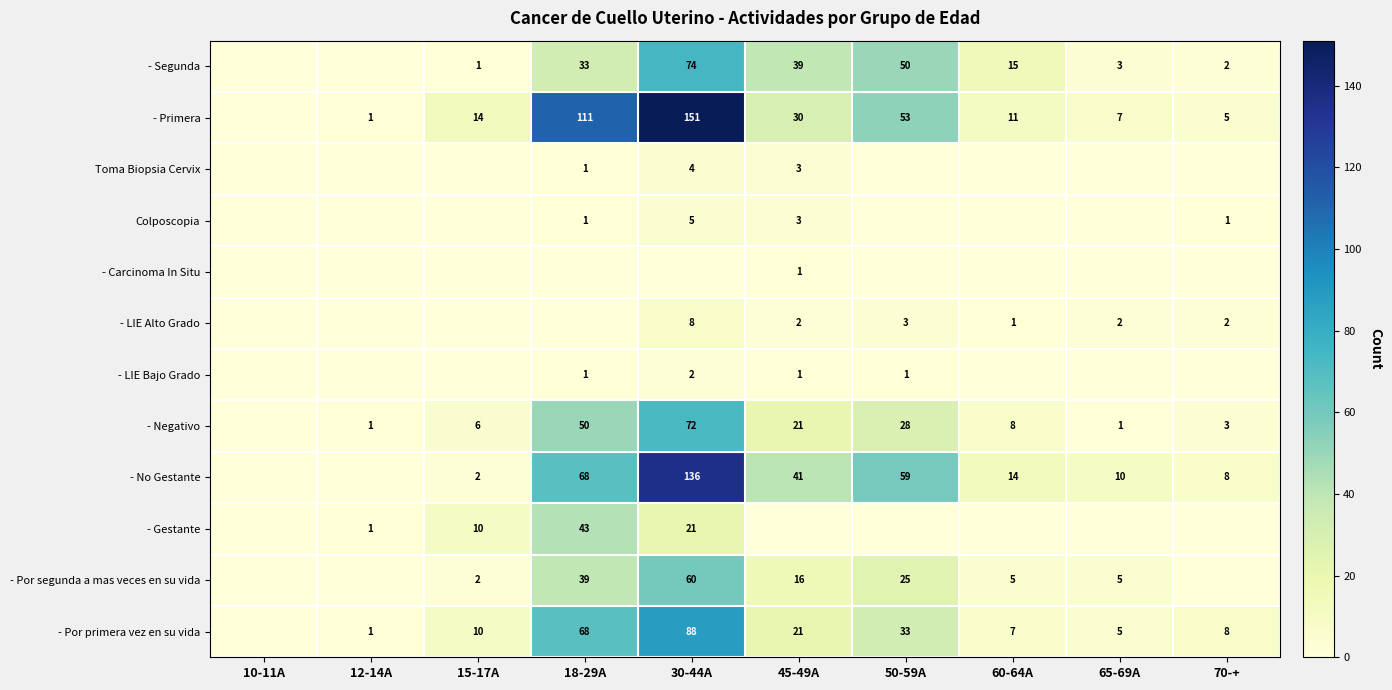

What is the difference between the - Primera values at 65-69A and 45-49A?

23